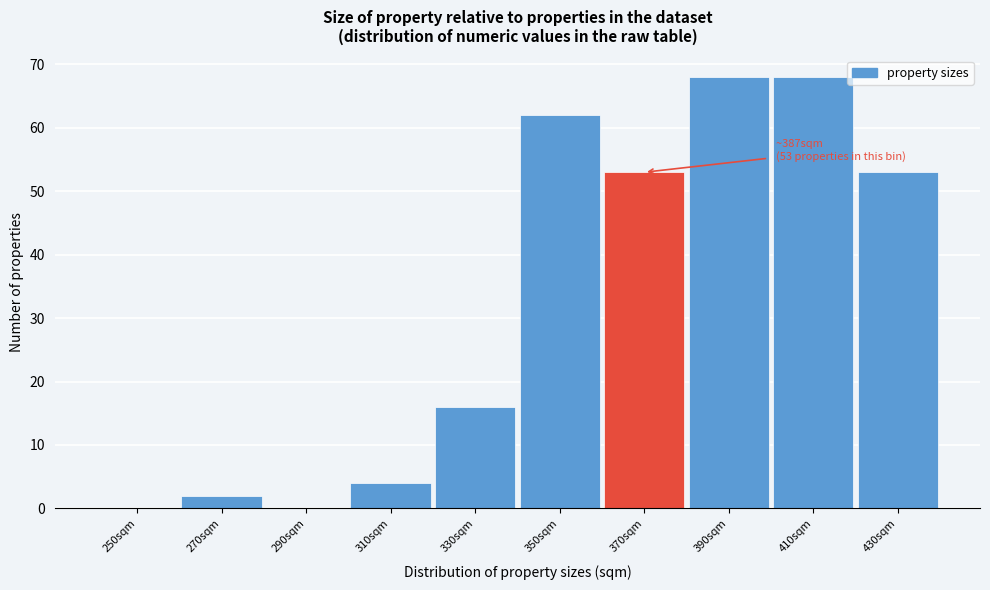

Reading right to left, what are all the values shown in this chart?

430sqm=53	410sqm=68	390sqm=68	370sqm=53	350sqm=62	330sqm=16	310sqm=4	290sqm=0	270sqm=2	250sqm=0